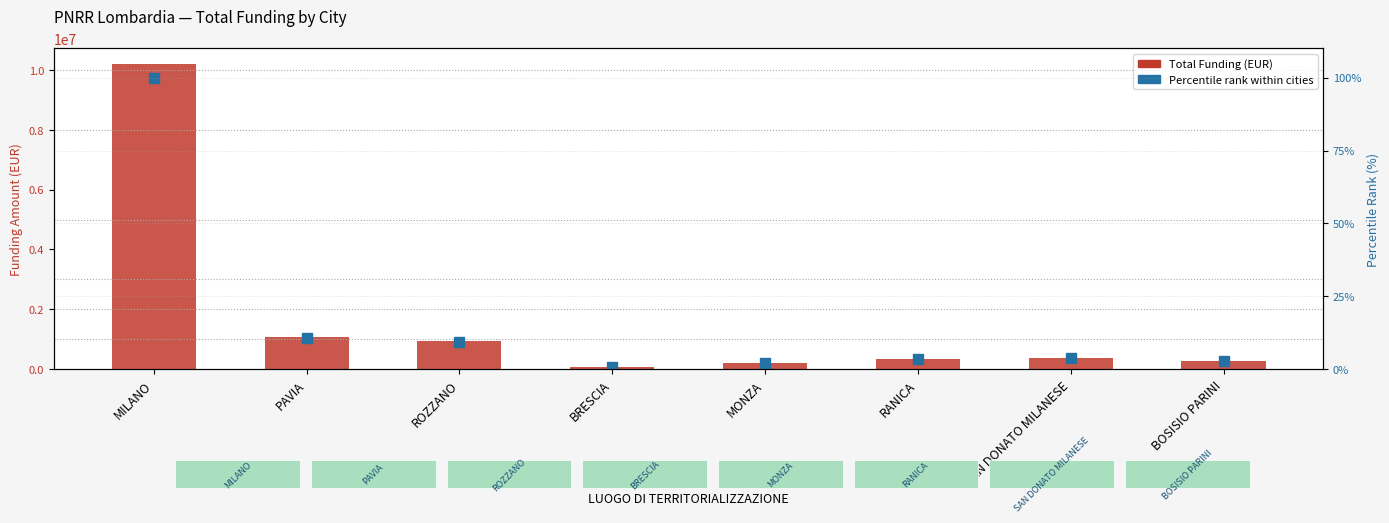

At how many categories does at least one series exceed 5628461?

1